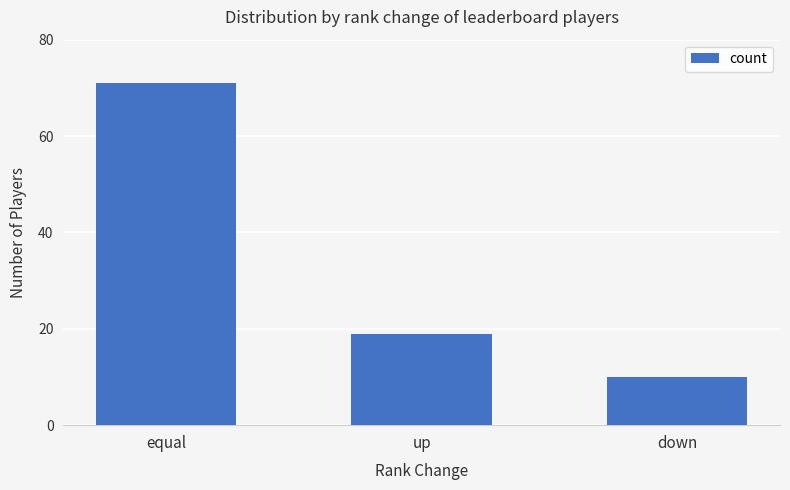

Which label corresponds to the largest value in the chart?

equal